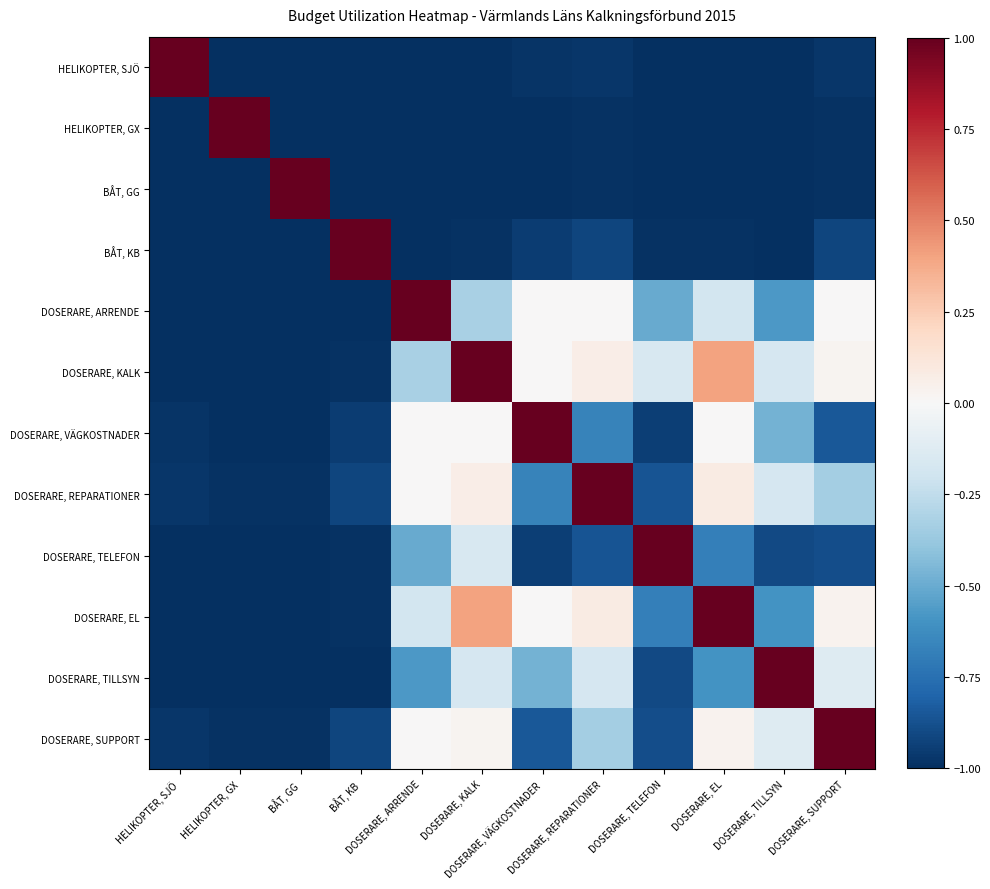

List the series in order of their peak value, lowest first.

HELIKOPTER, SJÖ, HELIKOPTER, GX, BÅT, GG, BÅT, KB, DOSERARE, ARRENDE, DOSERARE, KALK, DOSERARE, VÄGKOSTNADER, DOSERARE, REPARATIONER, DOSERARE, TELEFON, DOSERARE, EL, DOSERARE, TILLSYN, DOSERARE, SUPPORT